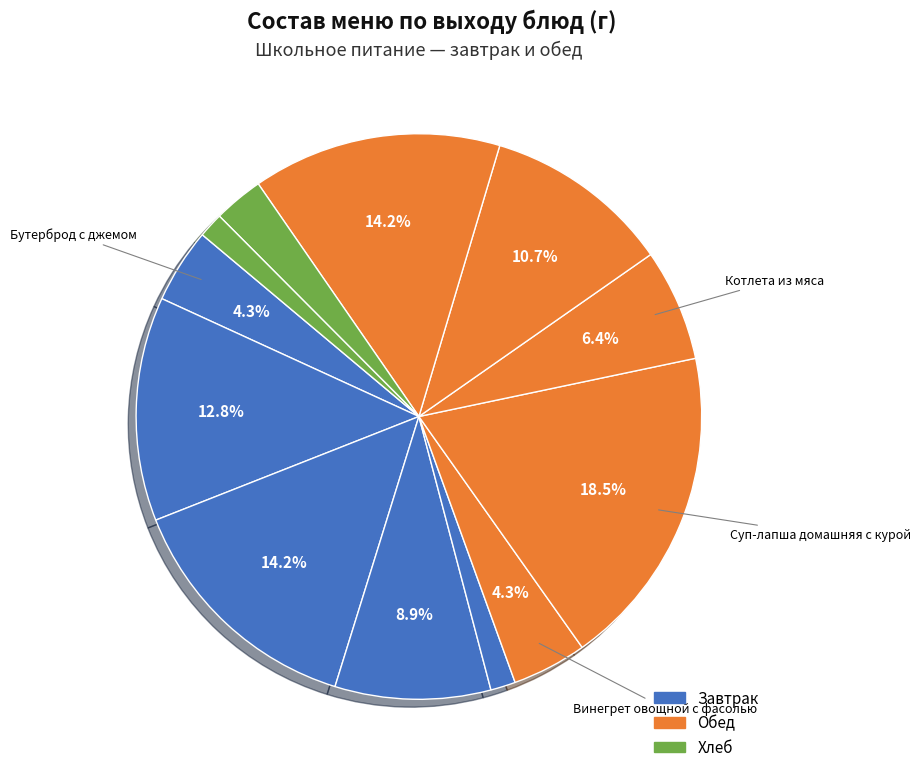

How many segments does this pie chart have?

12